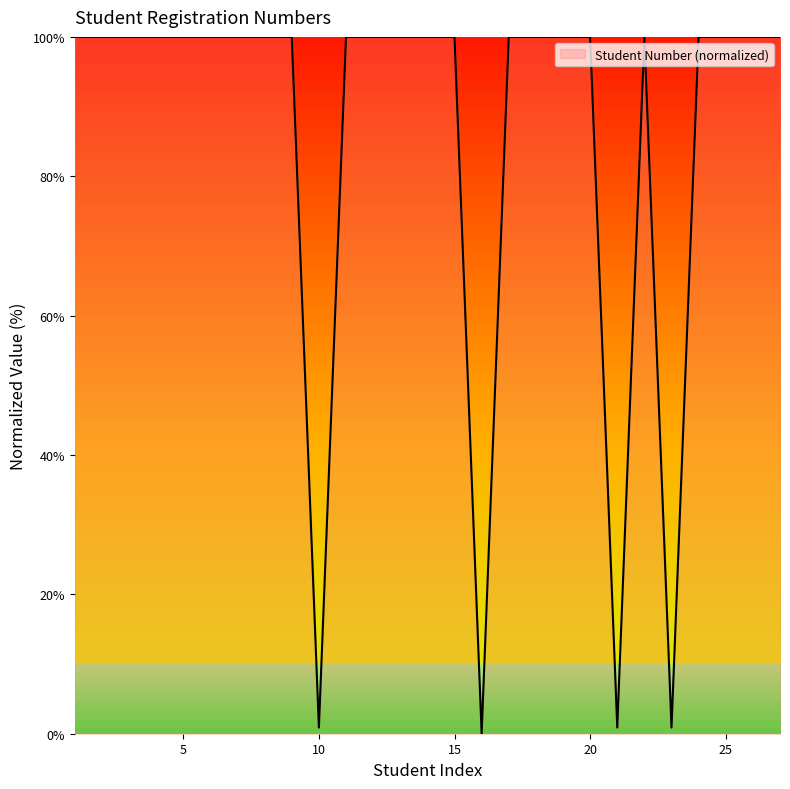

What is the difference between the maximum and minimum values?

100.0